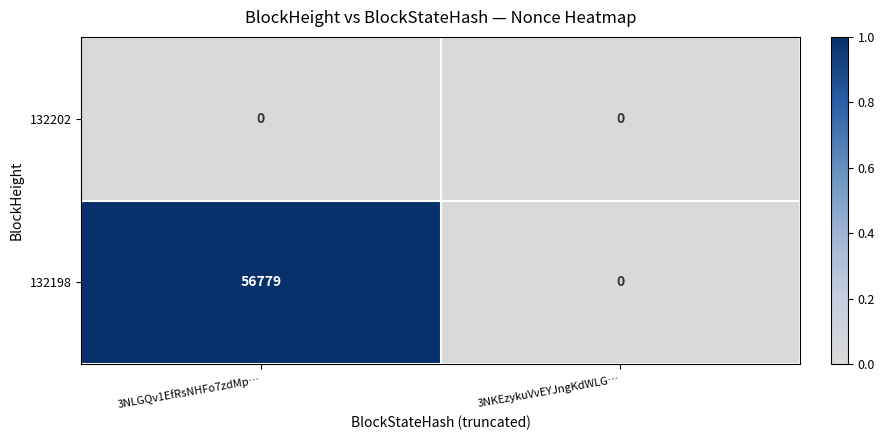

Rank the series by their maximum value, from highest to lowest.

132198, 132202